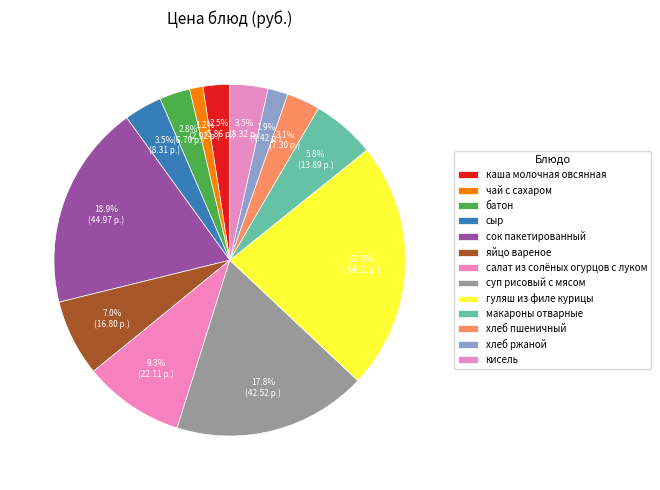

Which slice is the largest?

гуляш из филе курицы